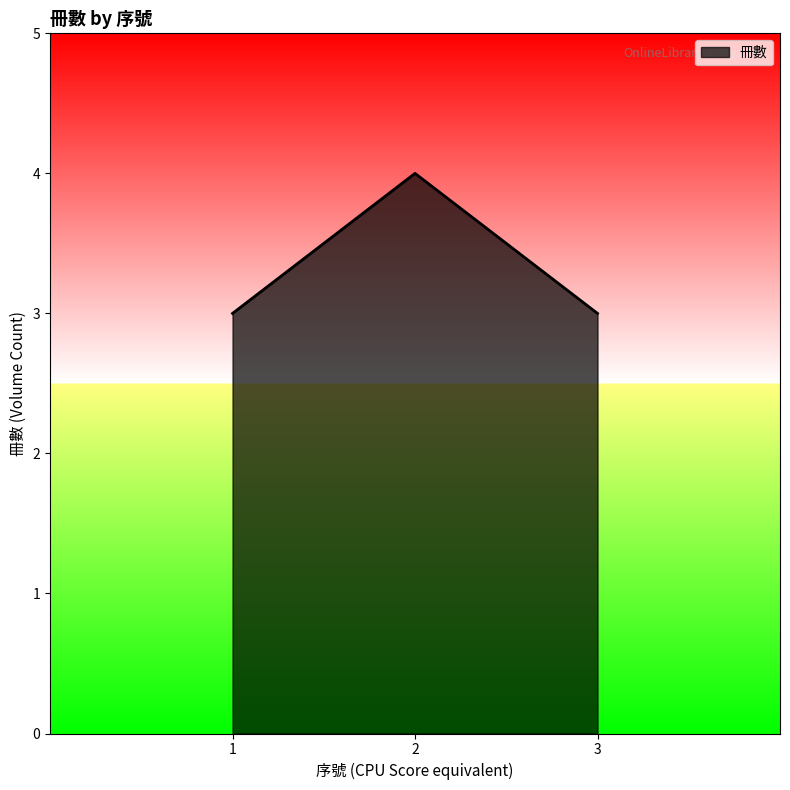

Approximately how many times larger is the value at 2 compared to 1?

1.3